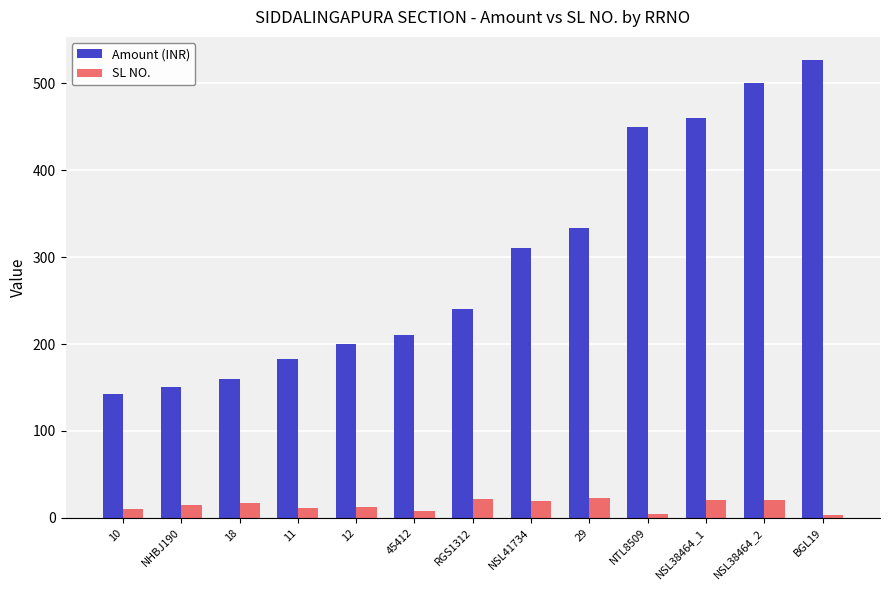

How many values in the Amount (INR) series are below 240?

6